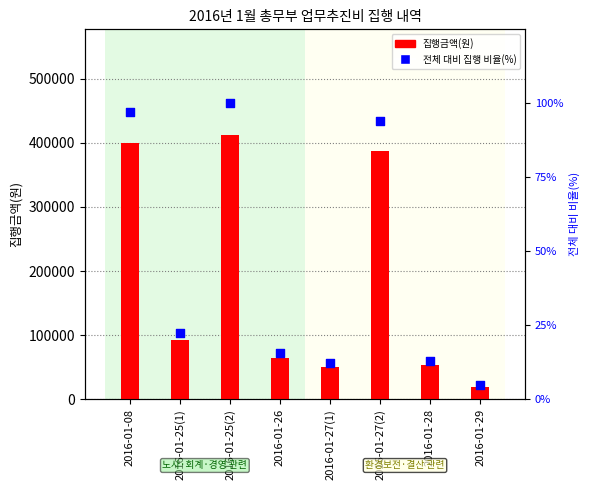

What are all the series names shown in the legend?

집행금액(원), 전체 대비 집행 비율(%)